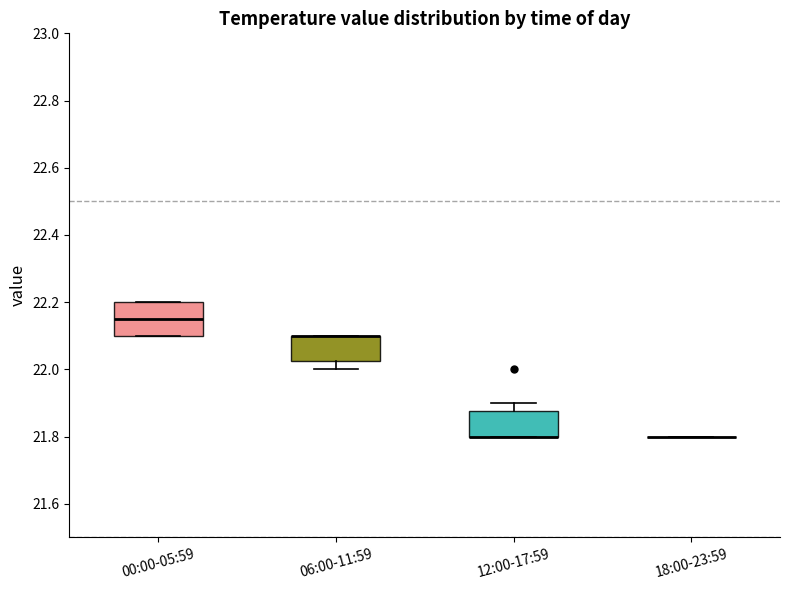

Which box is the tallest, from its lower edge to its upper edge?

00:00-05:59